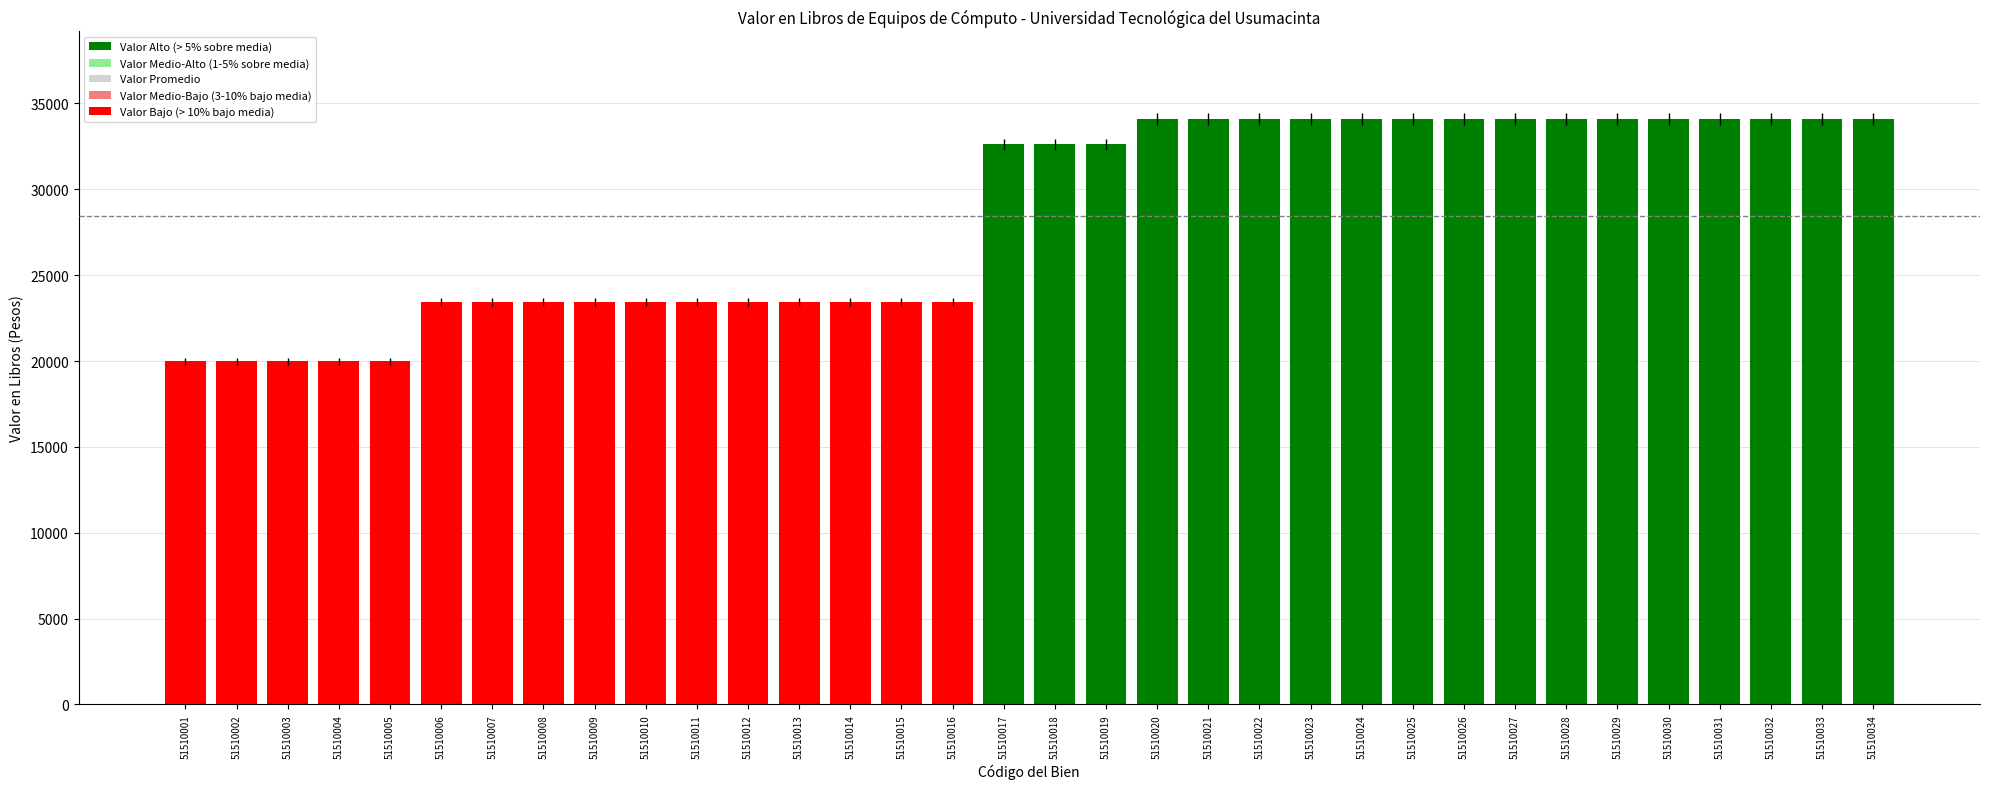

Approximately how many times larger is the value at 51510024 compared to 51510026?

1.0